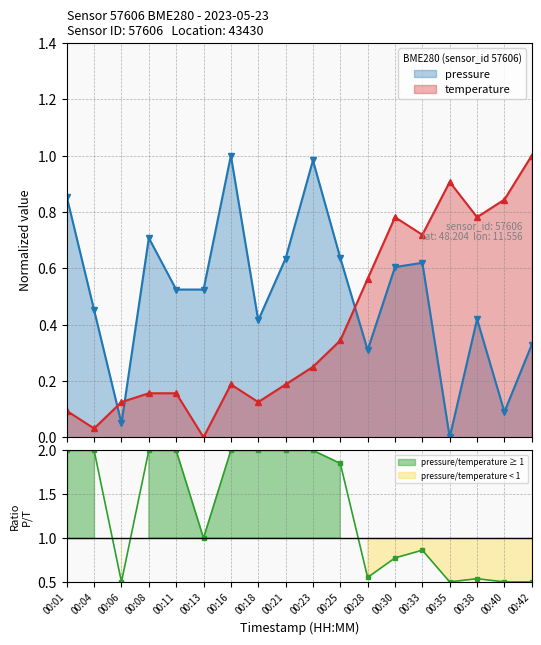

What is the average value of the pressure series?

0.5